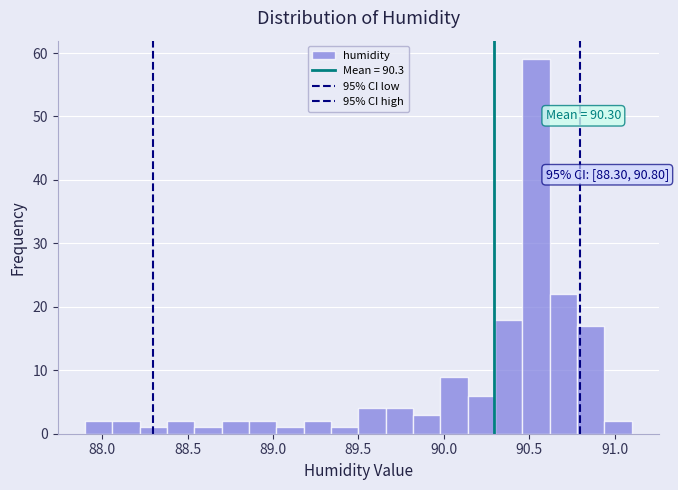

Read against the x-axis, roughly where is the centre of the tallest bar?

90.55